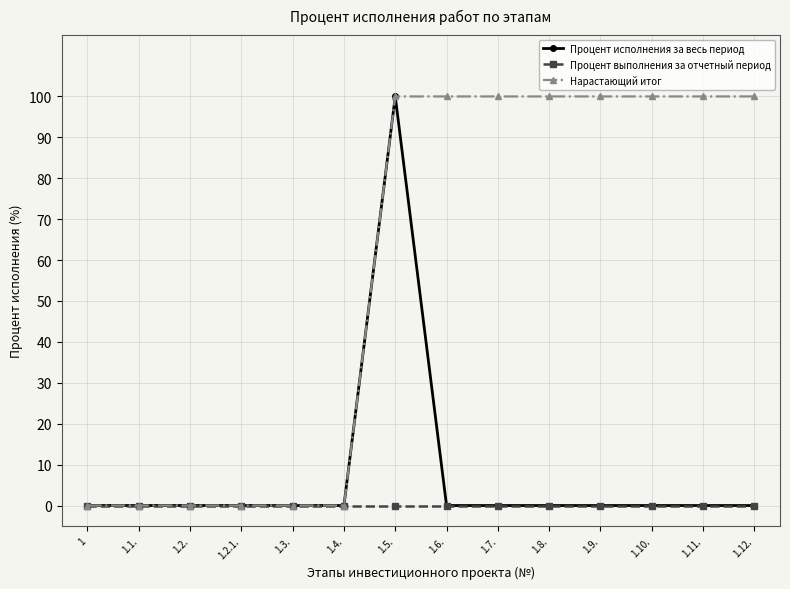

How many categories are shown in the chart?

14